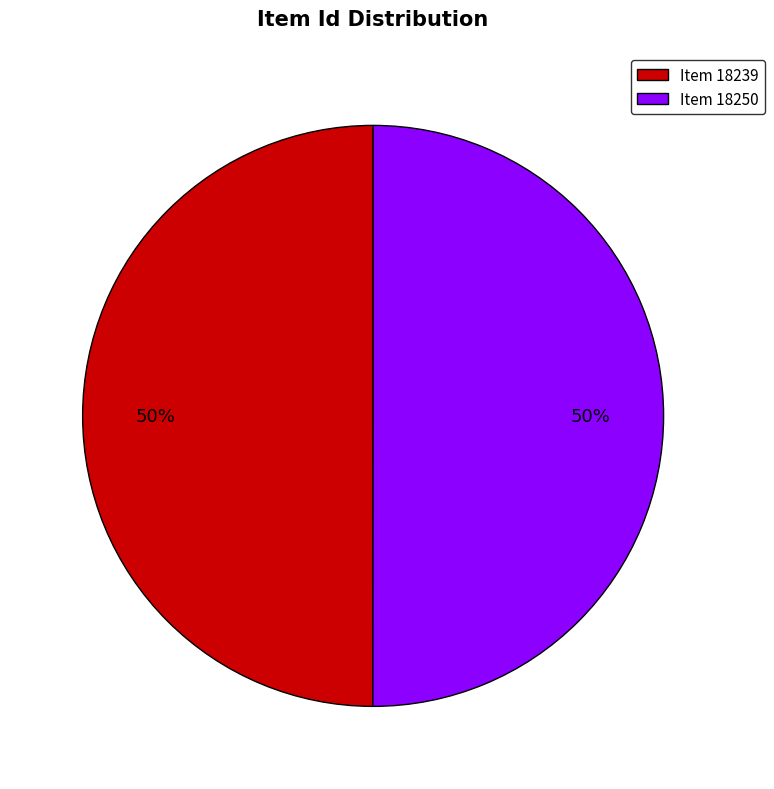

Count the number of slices in the pie.

2